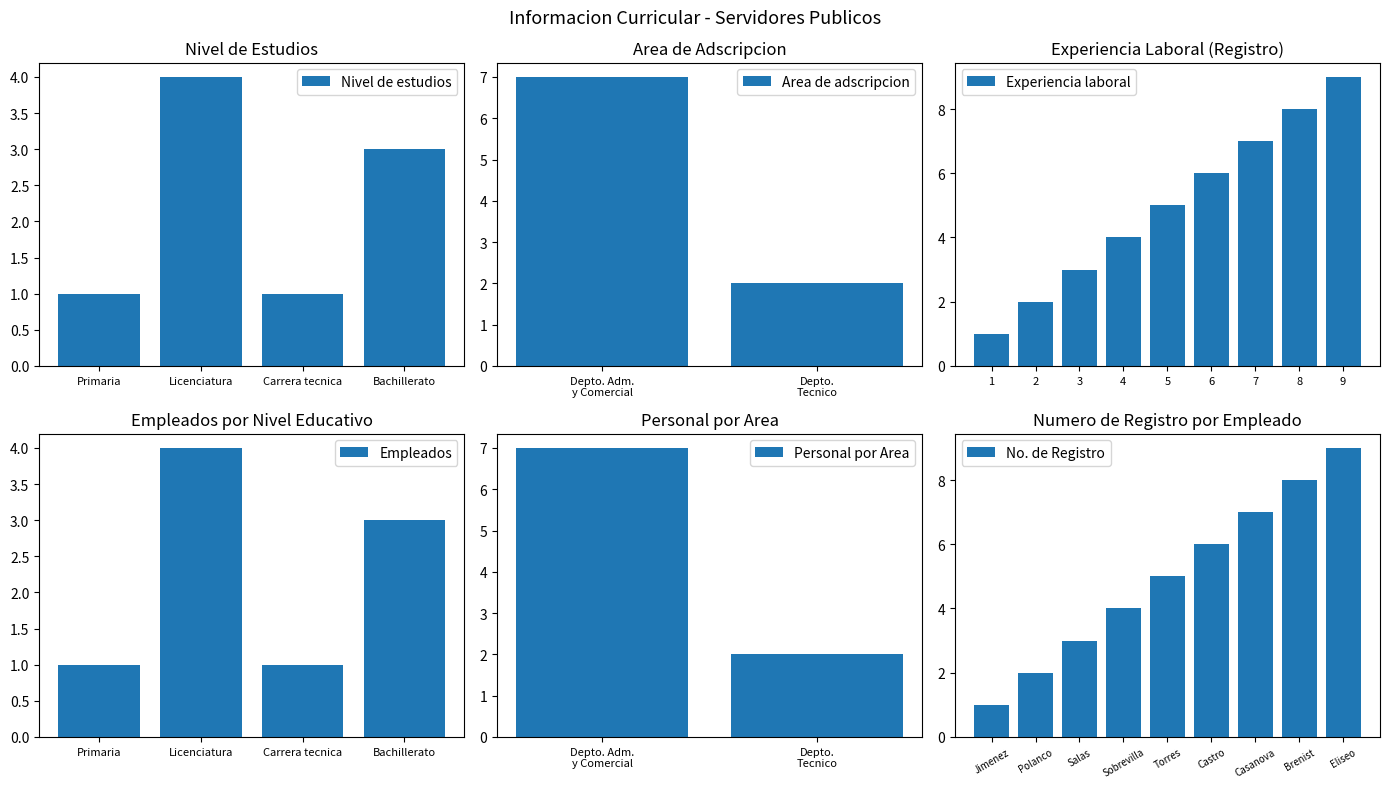

List the labels in order of Experiencia laboral value, largest first.

9, 8, 7, 6, 5, 4, 3, 2, 1